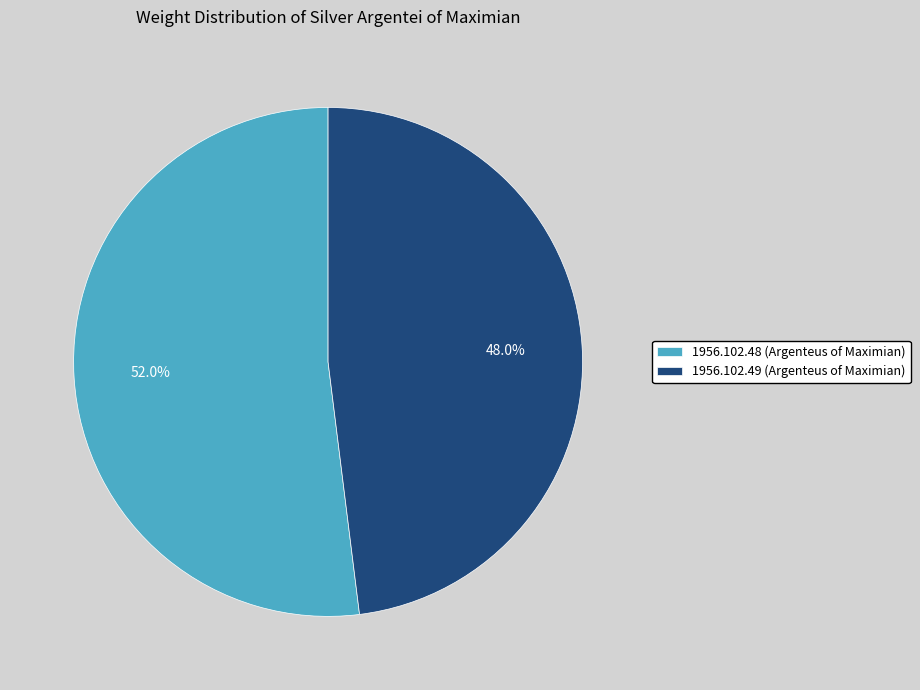

To the nearest percent, what is the difference between the largest and smallest slice percentages?

4%